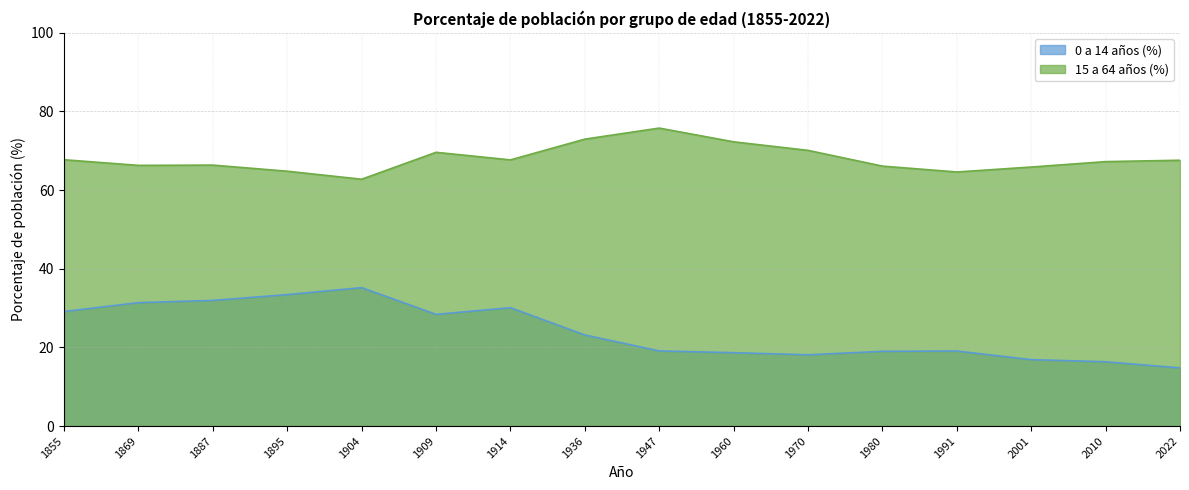

Reading left to right, extract all data points from this chart.

0 a 14 años (%): 1855=29.1	1869=31.4	1887=32.0	1895=33.4	1904=35.2	1909=28.4	1914=30.1	1936=23.2	1947=19.1	1960=18.7	1970=18.1	1980=19.0	1991=19.1	2001=16.9	2010=16.3	2022=14.8
15 a 64 años (%): 1855=67.7	1869=66.3	1887=66.4	1895=64.8	1904=62.8	1909=69.6	1914=67.7	1936=73.0	1947=75.8	1960=72.3	1970=70.1	1980=66.1	1991=64.6	2001=65.9	2010=67.2	2022=67.6